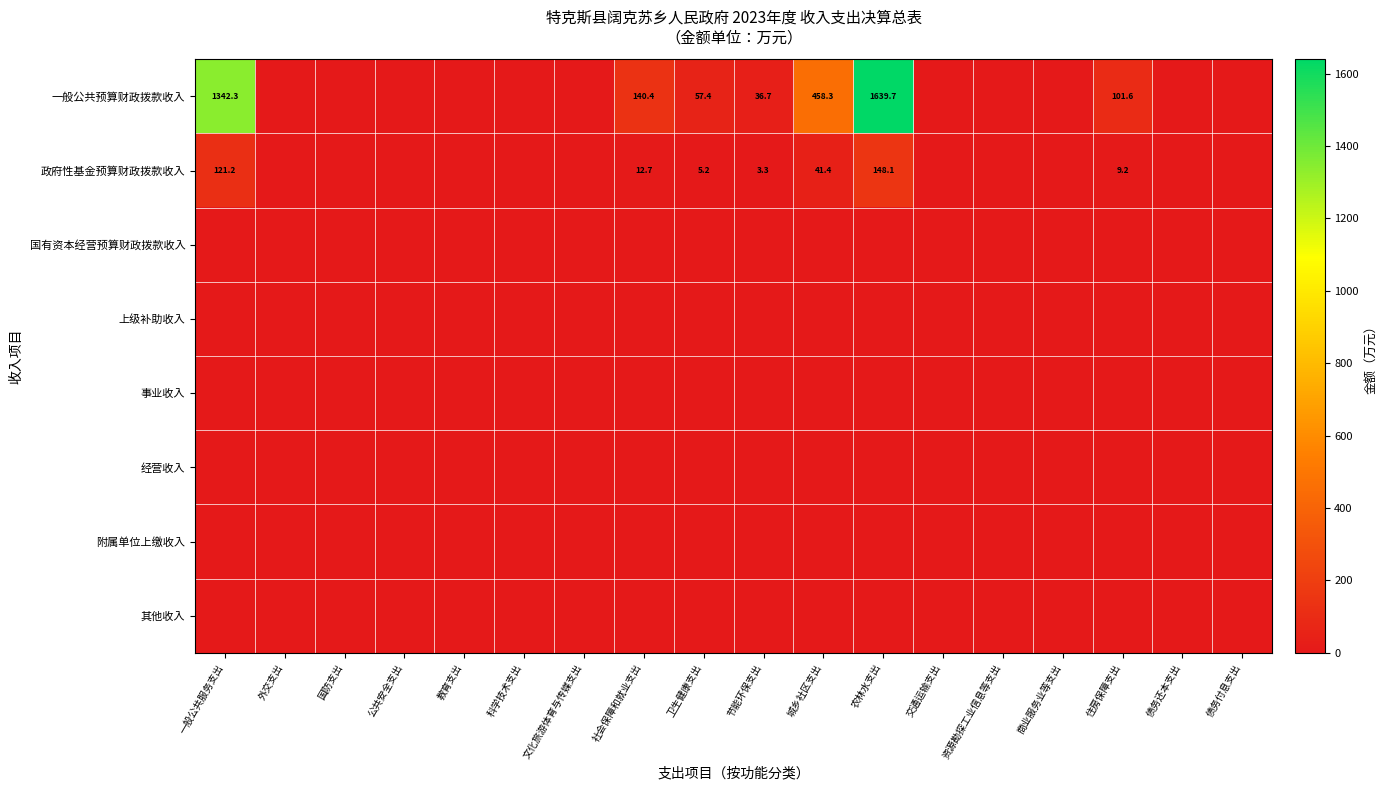

The value of 政府性基金预算财政拨款收入 at 卫生健康支出 is 5.2. True or false?

True